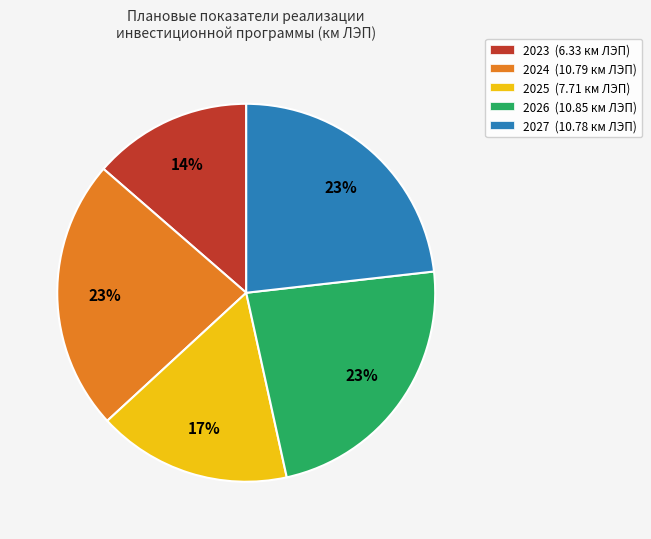

Is the sum of 2024 (10.79 км ЛЭП) and 2025 (7.71 км ЛЭП) greater than half?

No